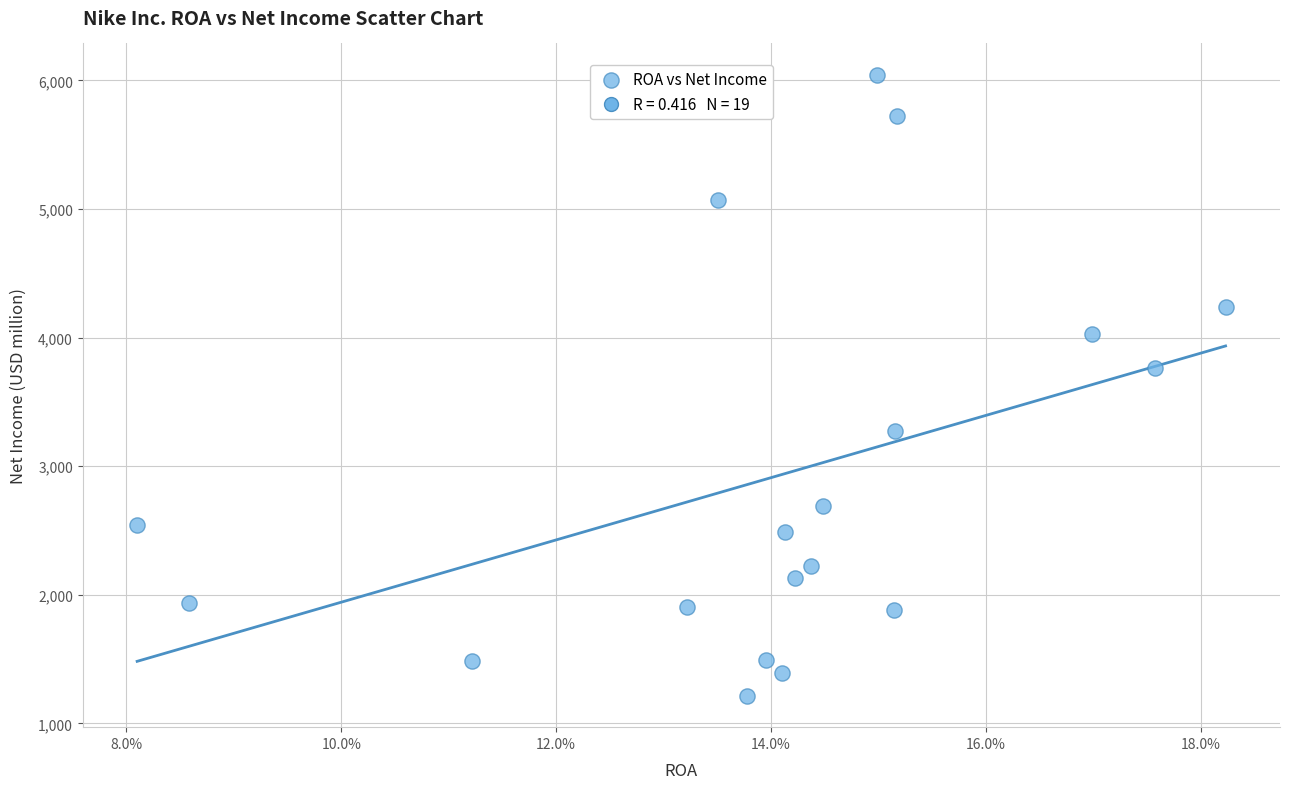

What Y value in the scatter plot is closest to 3629?

3760